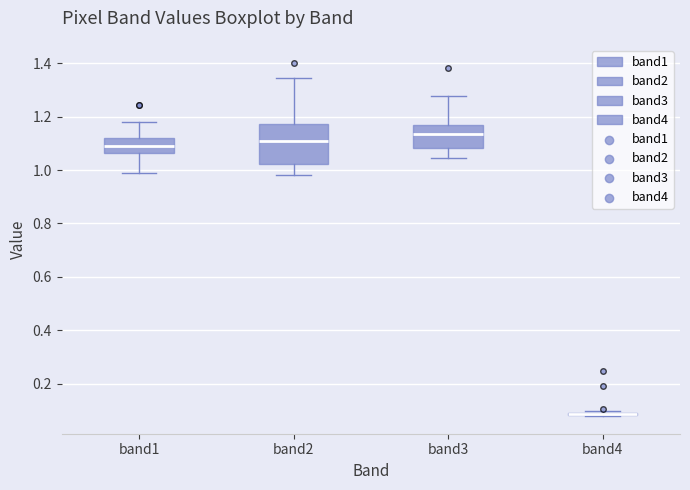

Comparing the boxes themselves (not the whiskers), which one is the tallest?

band2